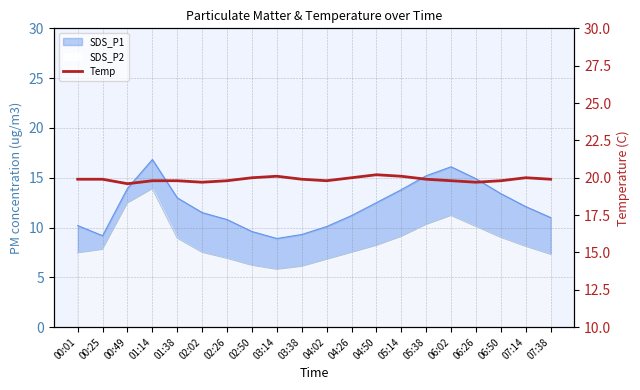

What value does the data have at 06:50?

19.8